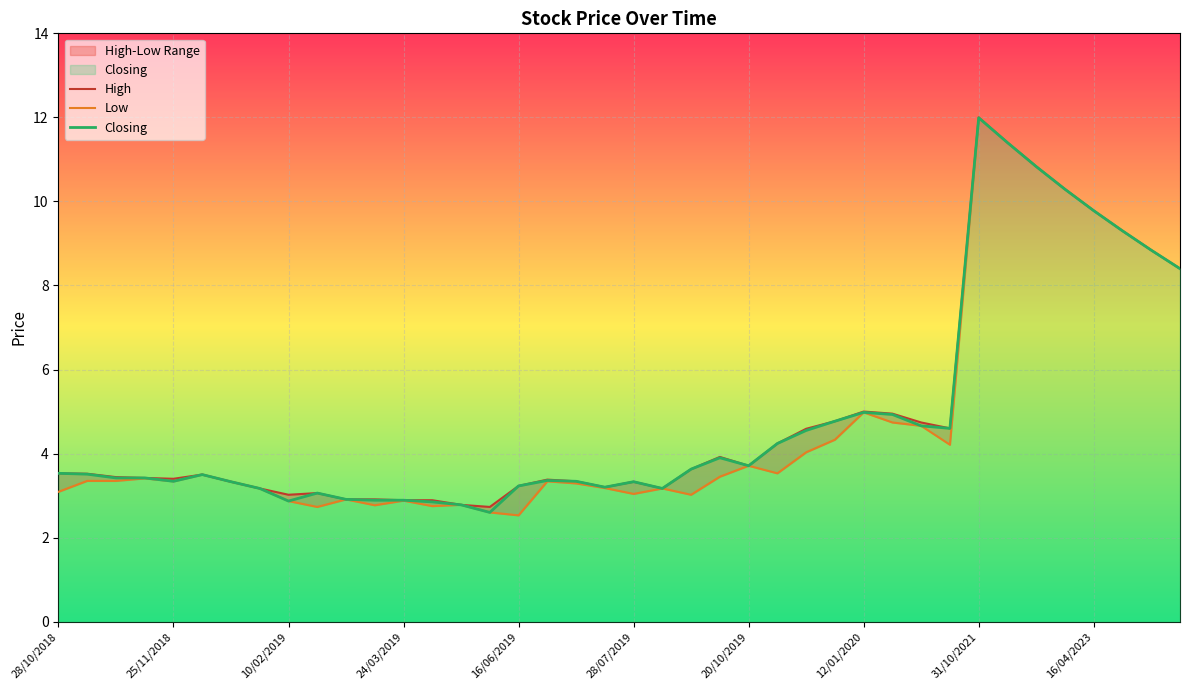

What is the greatest value displayed?

12.0